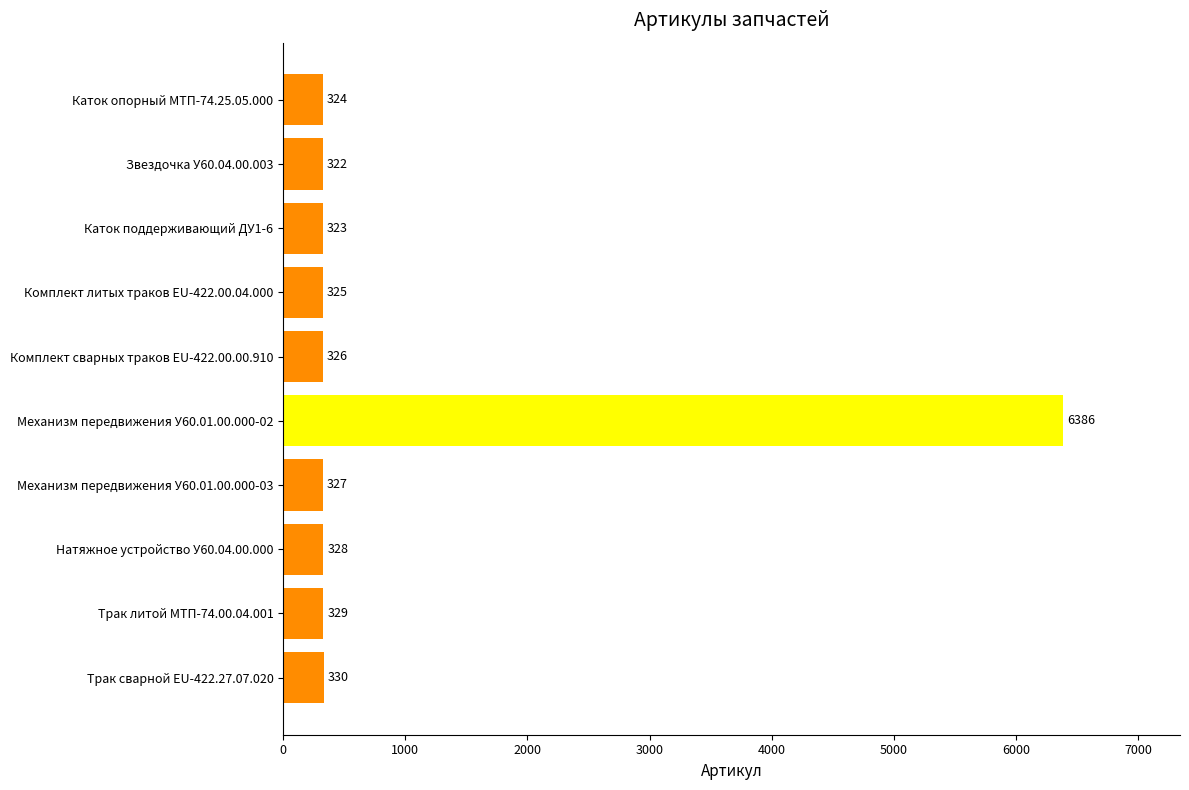

At which category does the chart reach its minimum across all series?

Звездочка У60.04.00.003